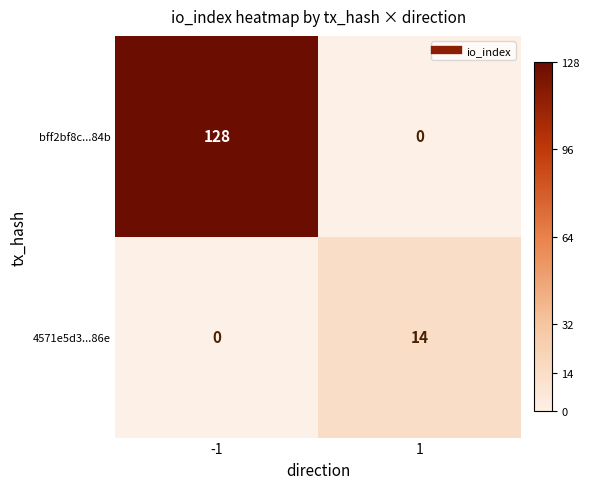

The value of 4571e5d3...86e at 1 is 14. True or false?

True